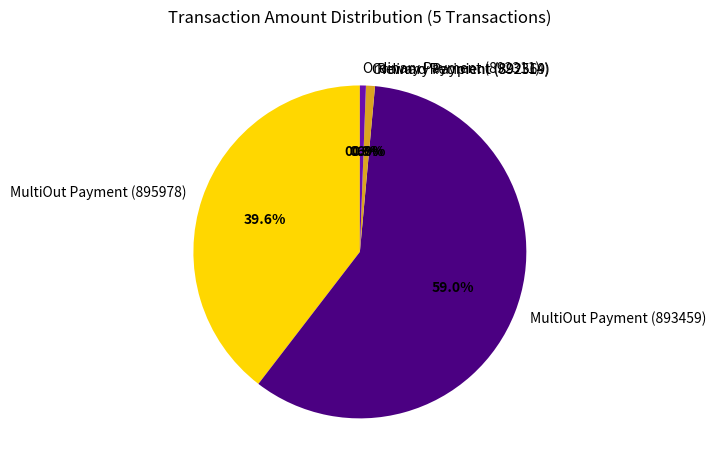

Which category has the smallest portion of the pie?

Reward Recipient (892569)